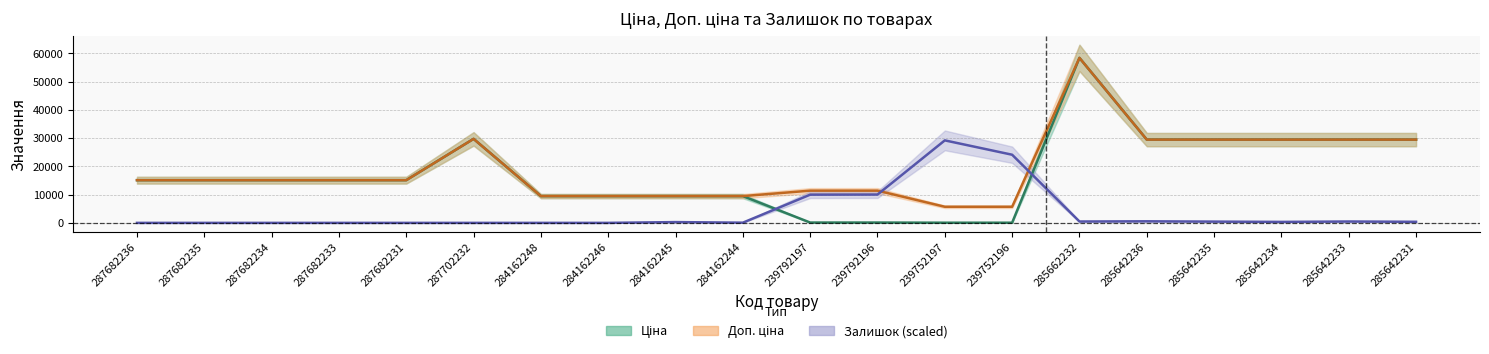

Which category has the lowest value in the Доп. ціна series?

239752197